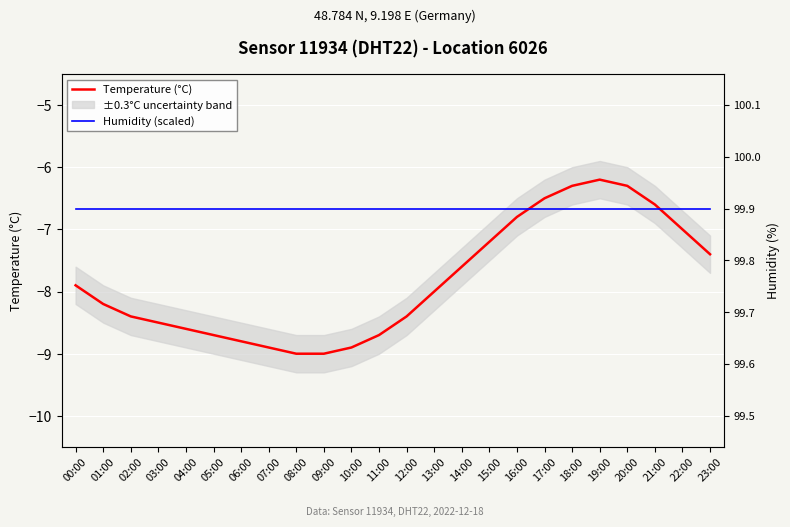

Which has a higher value, 00:00 or 03:00?

00:00